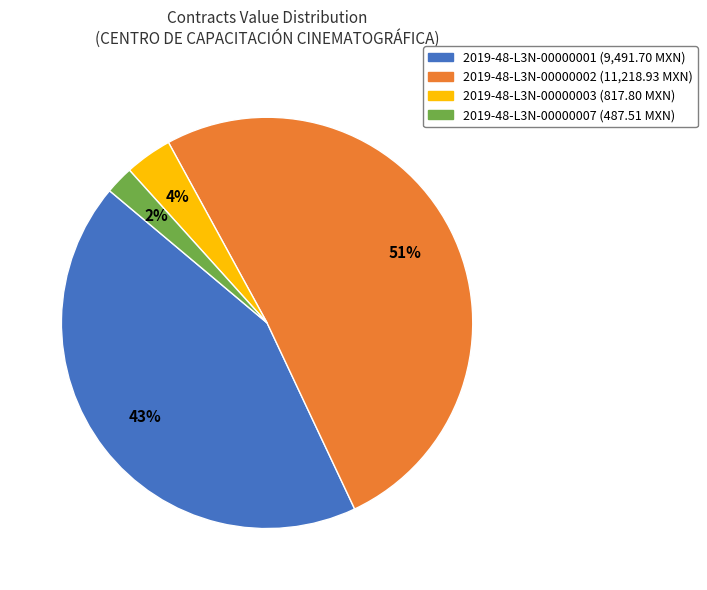

Does any single category account for the majority?

Yes